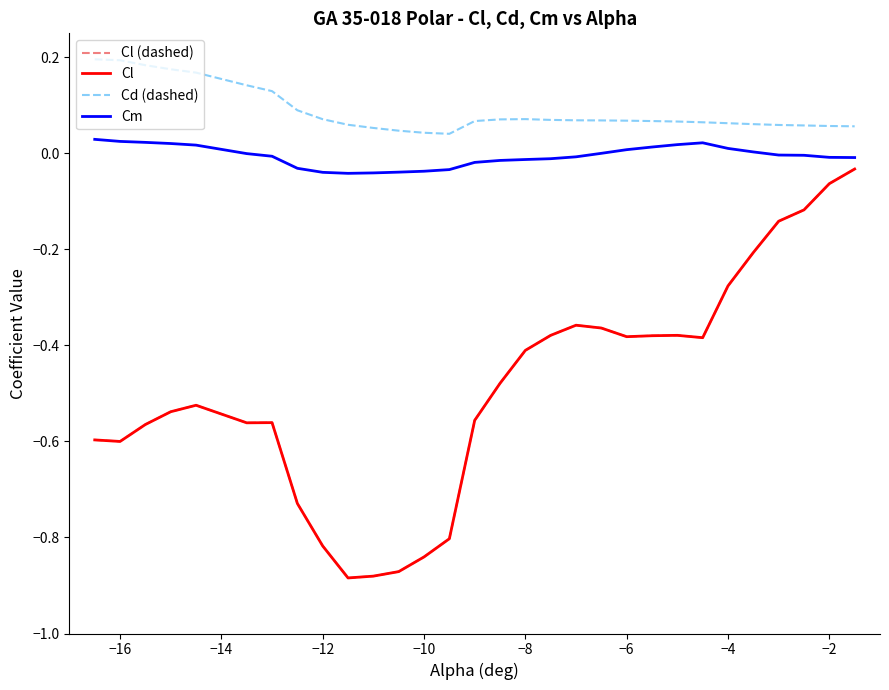

Does the chart have visible grid lines?

No